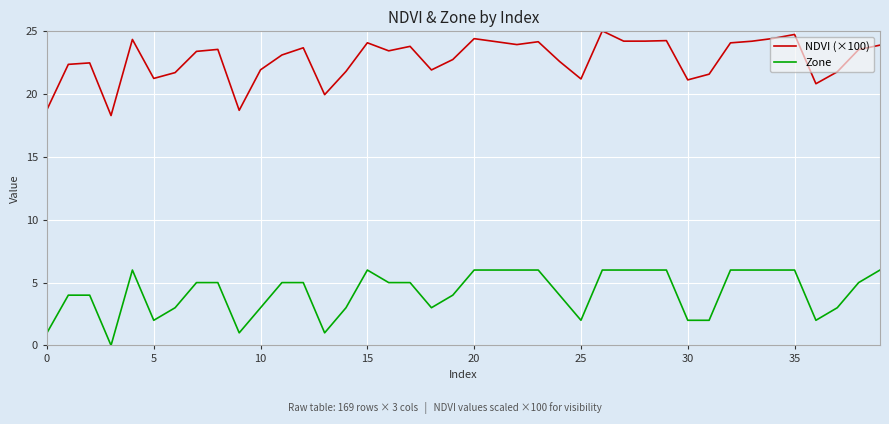

How many lines are shown in the chart?

2